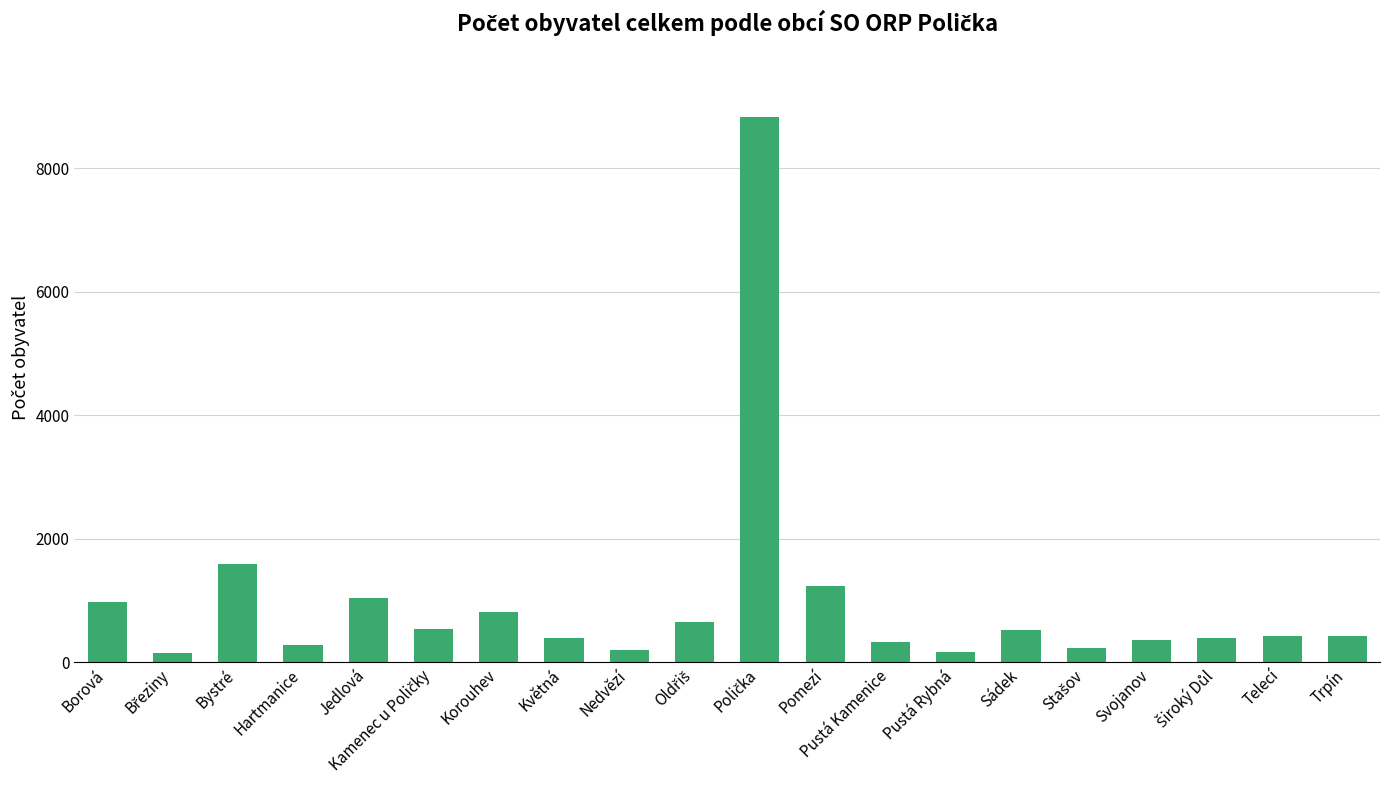

What is the ratio of the value at Trpín to the value at Bystré?

0.3